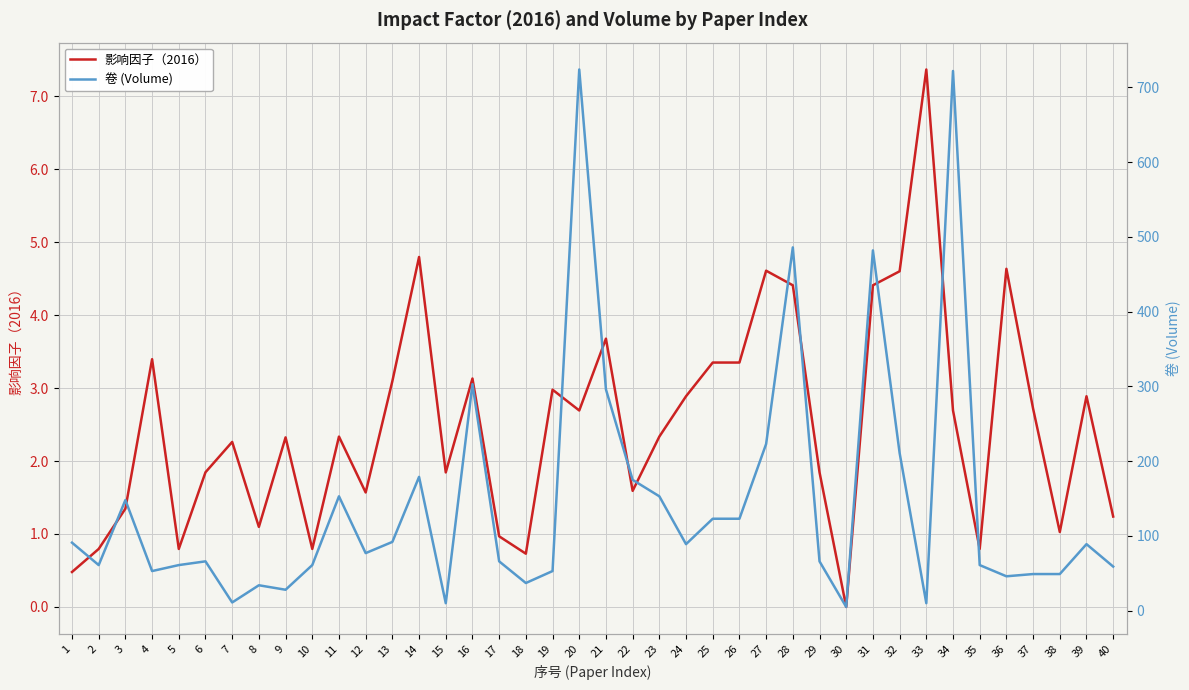

True or false: 影响因子（2016） has a value of 3.0 at 32.

False